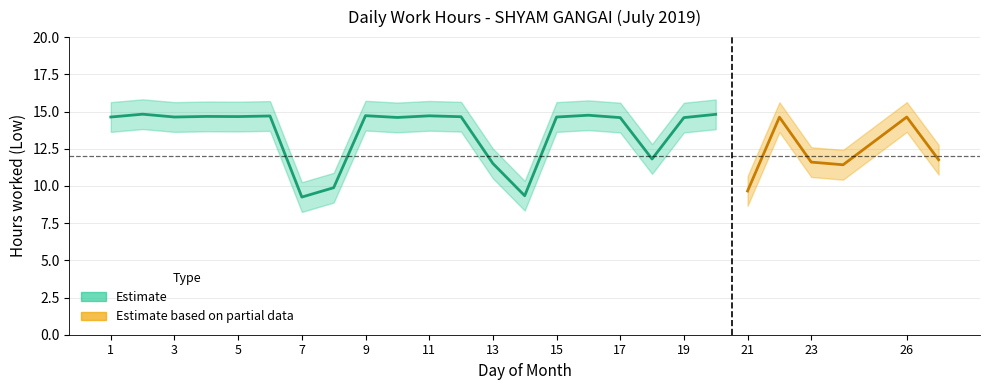

Reading left to right, transcribe all the data shown in this chart.

Low: 14.6	14.8	14.6	14.7	14.7	14.7	9.2	9.9	14.7	14.6	14.7	14.7	11.5	9.3	14.6	14.8	14.6	11.8	14.6	14.8	9.7	14.6	11.6	11.4	14.6	11.8
Low_upper: 15.6	15.8	15.6	15.7	15.7	15.7	10.2	10.9	15.7	15.6	15.7	15.7	12.5	10.3	15.6	15.8	15.6	12.8	15.6	15.8	10.7	15.6	12.6	12.4	15.6	12.8
Low_lower: 13.6	13.8	13.6	13.7	13.7	13.7	8.2	8.9	13.7	13.6	13.7	13.7	10.5	8.3	13.6	13.8	13.6	10.8	13.6	13.8	8.7	13.6	10.6	10.4	13.6	10.8